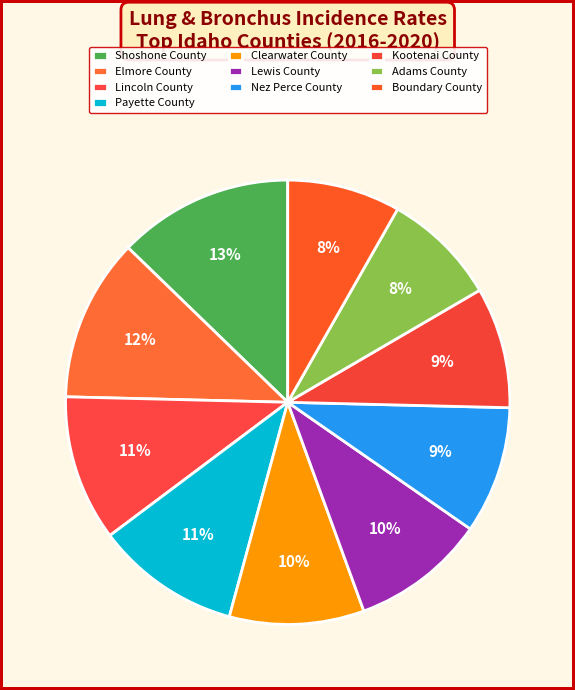

Count the number of slices in the pie.

10